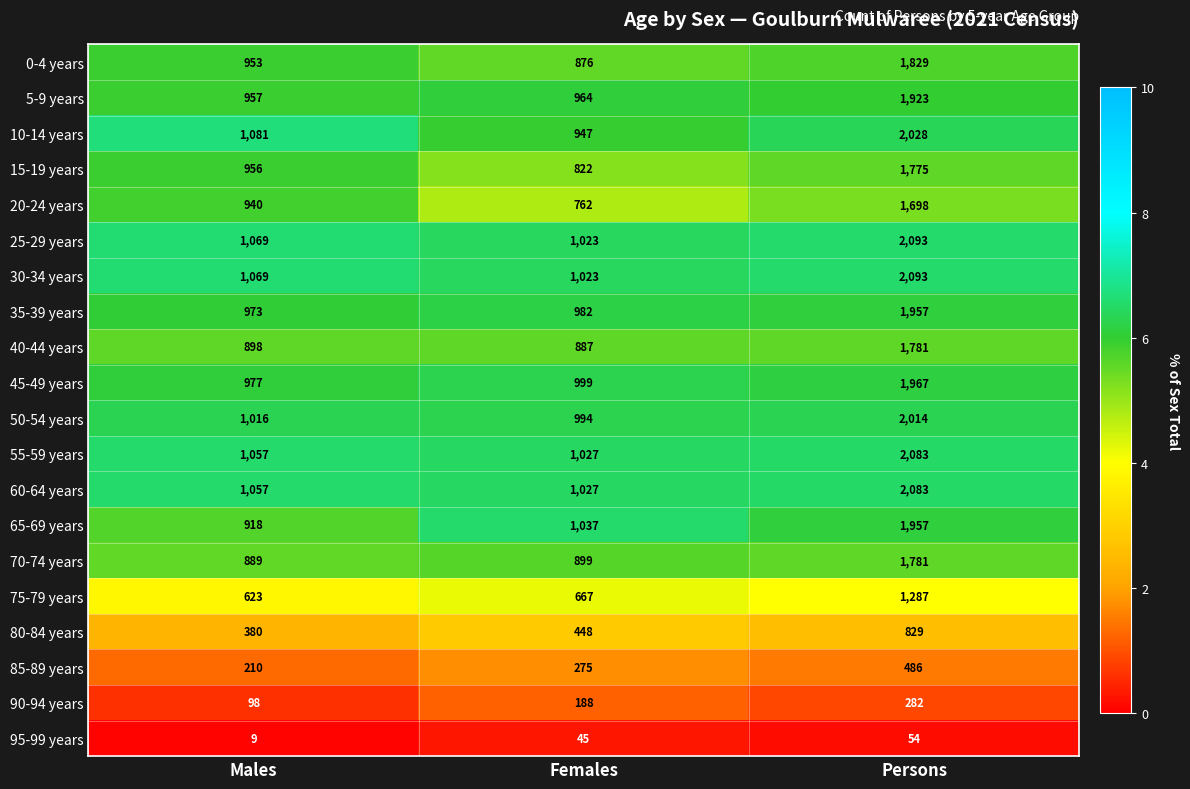

The value of 80-84 years at Females is 603. True or false?

False